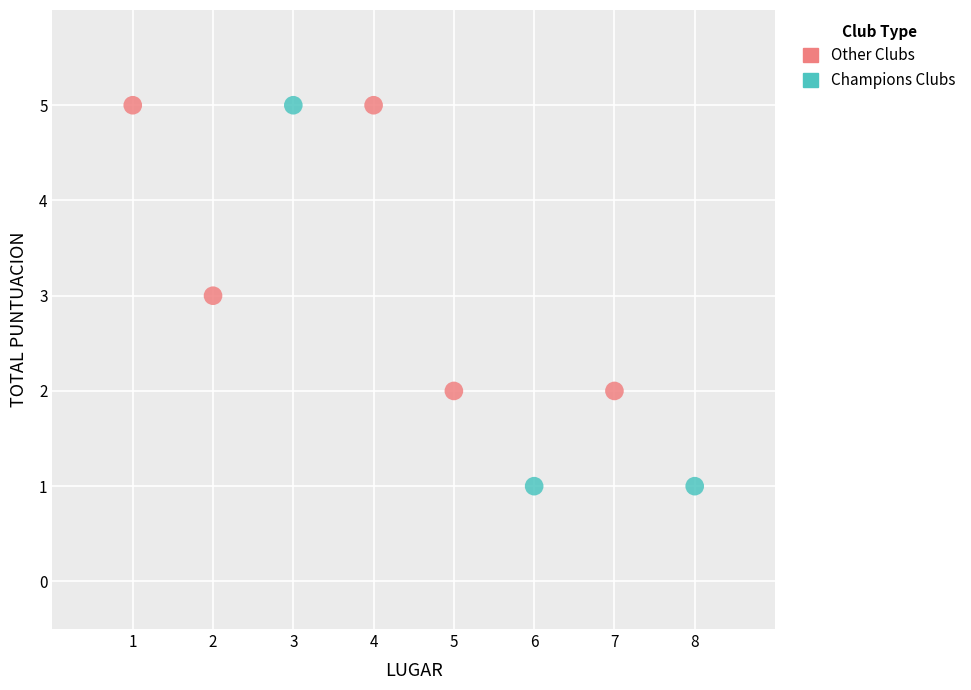

Which series reaches the minimum Y coordinate?

Champions Clubs